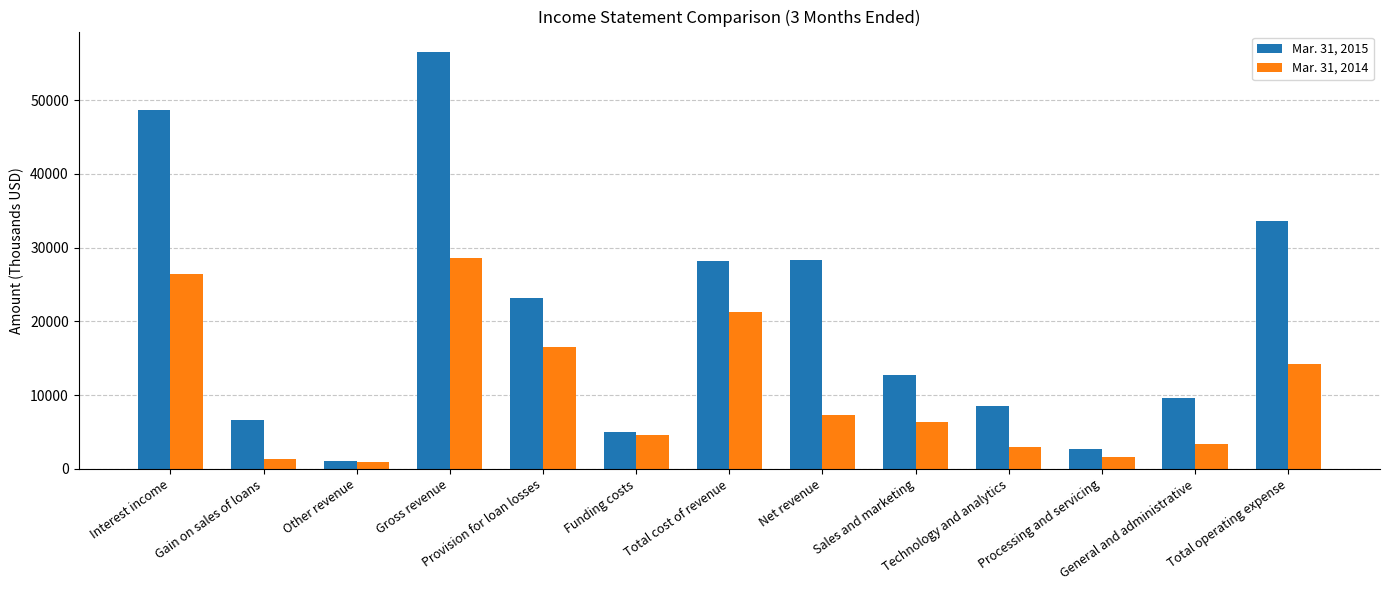

Count the number of data series in this chart.

2